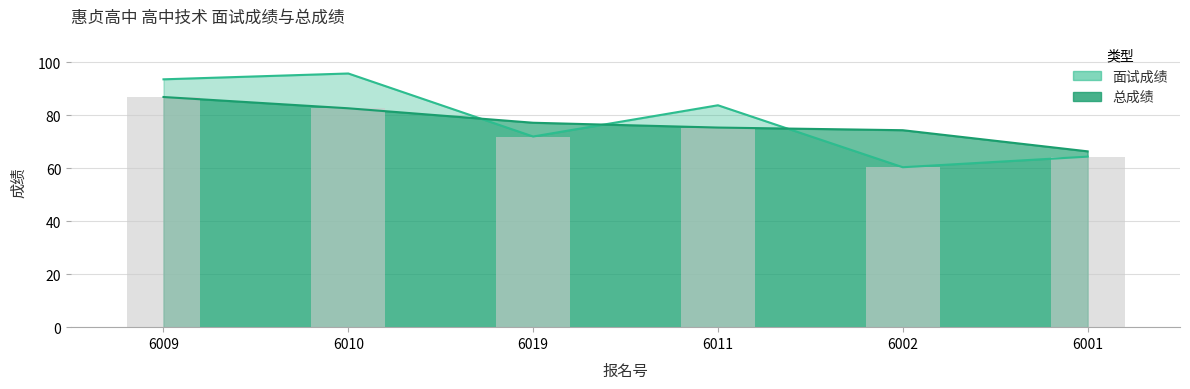

Reading left to right, transcribe all the data shown in this chart.

面试成绩: 6009=93.6	6010=95.8	6019=72.0	6011=83.8	6002=60.4	6001=64.4
总成绩: 6009=86.9	6010=82.7	6019=77.2	6011=75.4	6002=74.4	6001=66.4